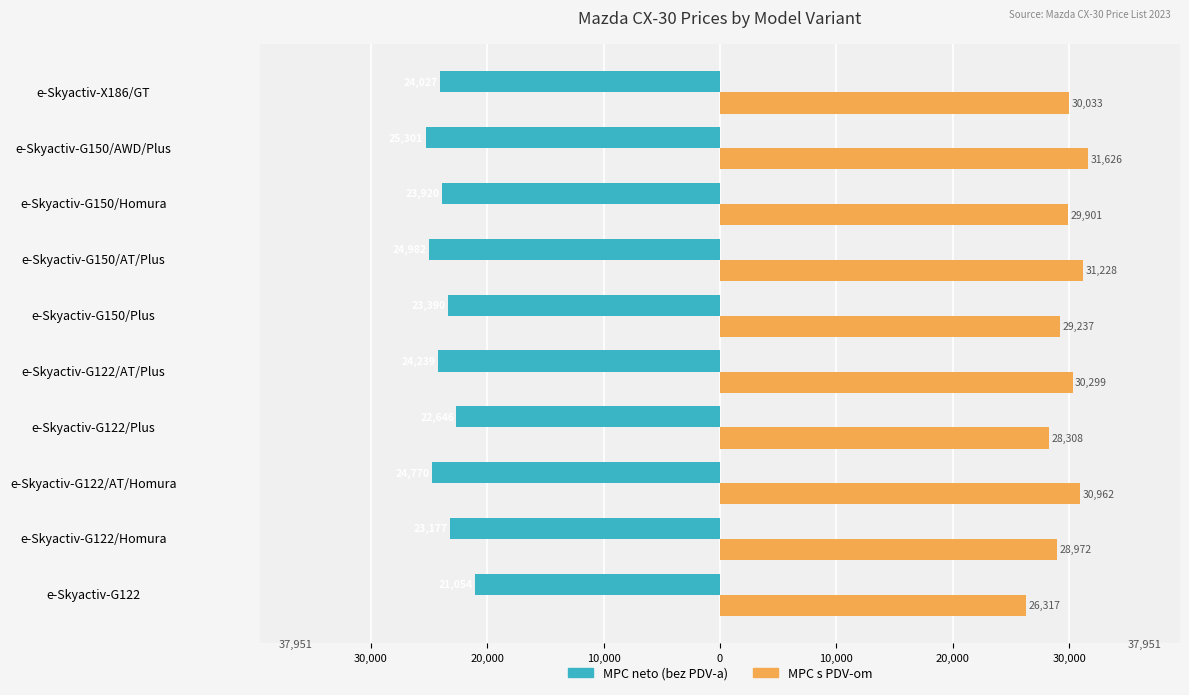

At how many categories does at least one series exceed 21669?

10